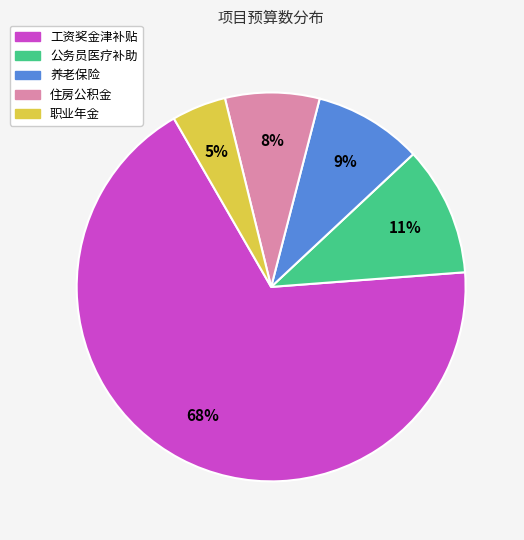

To the nearest percent, what is the average slice percentage?

20%